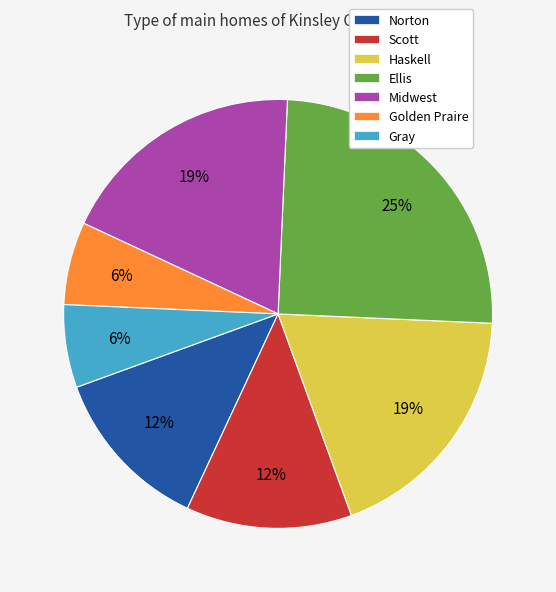

Does Gray represent more than half of the total?

No